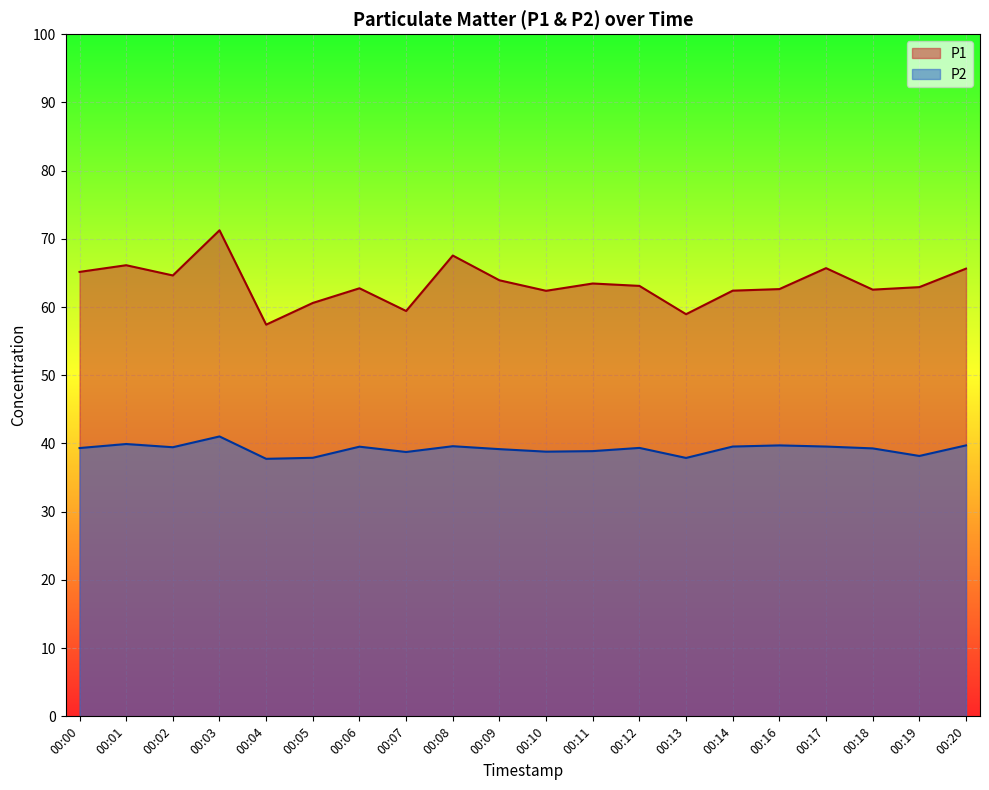

Reading left to right, list all the values displayed in this chart.

P1: 00:00=65.2	00:01=66.1	00:02=64.6	00:03=71.2	00:04=57.4	00:05=60.6	00:06=62.8	00:07=59.4	00:08=67.5	00:09=63.9	00:10=62.4	00:11=63.5	00:12=63.1	00:13=59.0	00:14=62.4	00:16=62.6	00:17=65.7	00:18=62.5	00:19=62.9	00:20=65.6
P2: 00:00=39.3	00:01=39.9	00:02=39.5	00:03=41.0	00:04=37.8	00:05=37.9	00:06=39.5	00:07=38.8	00:08=39.6	00:09=39.2	00:10=38.8	00:11=38.9	00:12=39.4	00:13=37.9	00:14=39.5	00:16=39.7	00:17=39.5	00:18=39.3	00:19=38.2	00:20=39.7